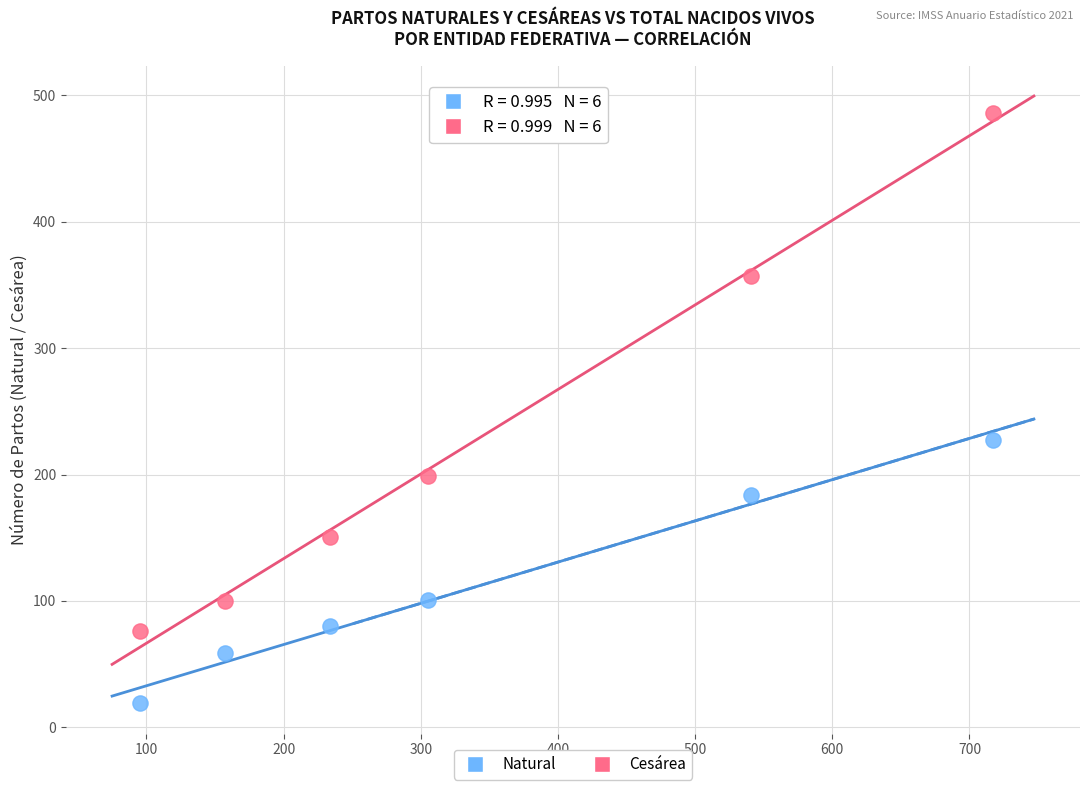

Which series has the widest spread of Y values?

Cesárea